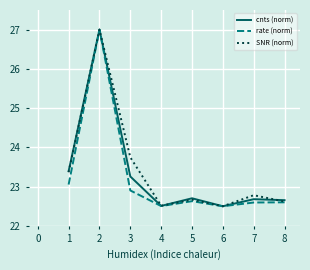

Where is SNR (norm) nearest to the value 24?

3